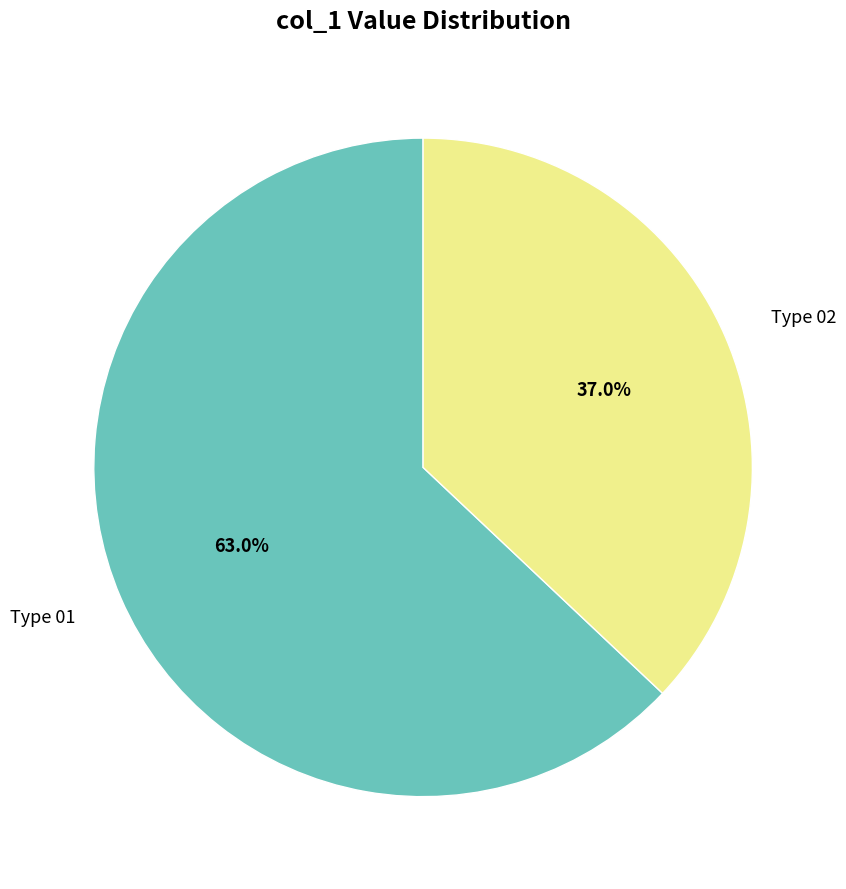

Rank the categories by value from highest to lowest.

Type 01, Type 02